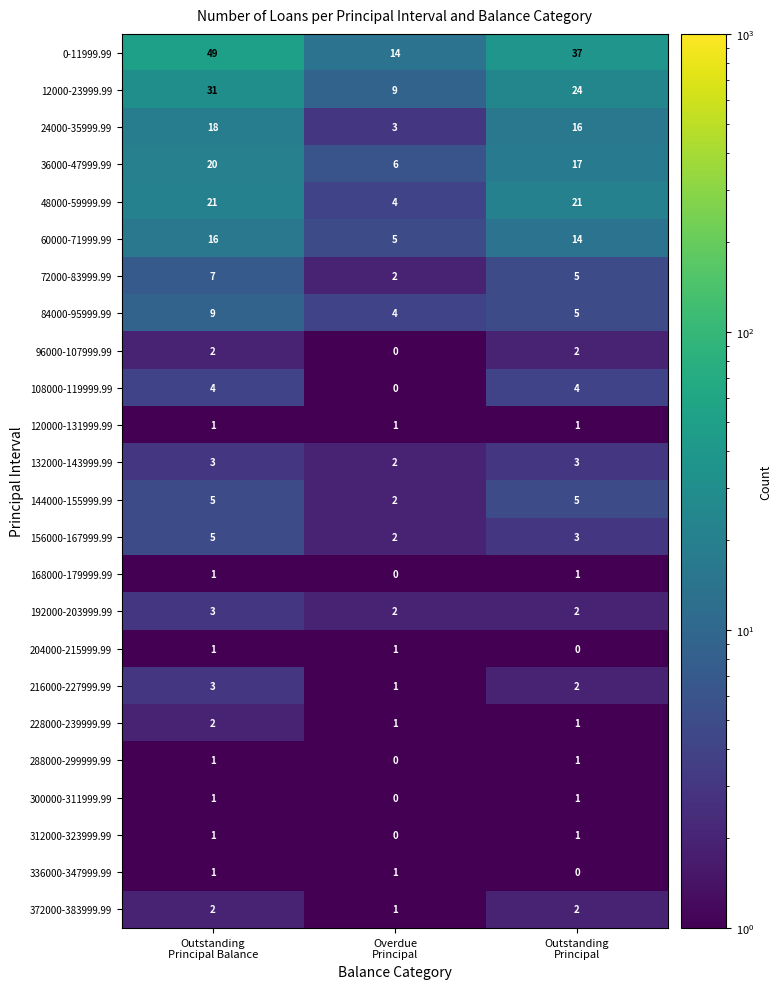

What is the sum of all 120000-131999.99 values?

3